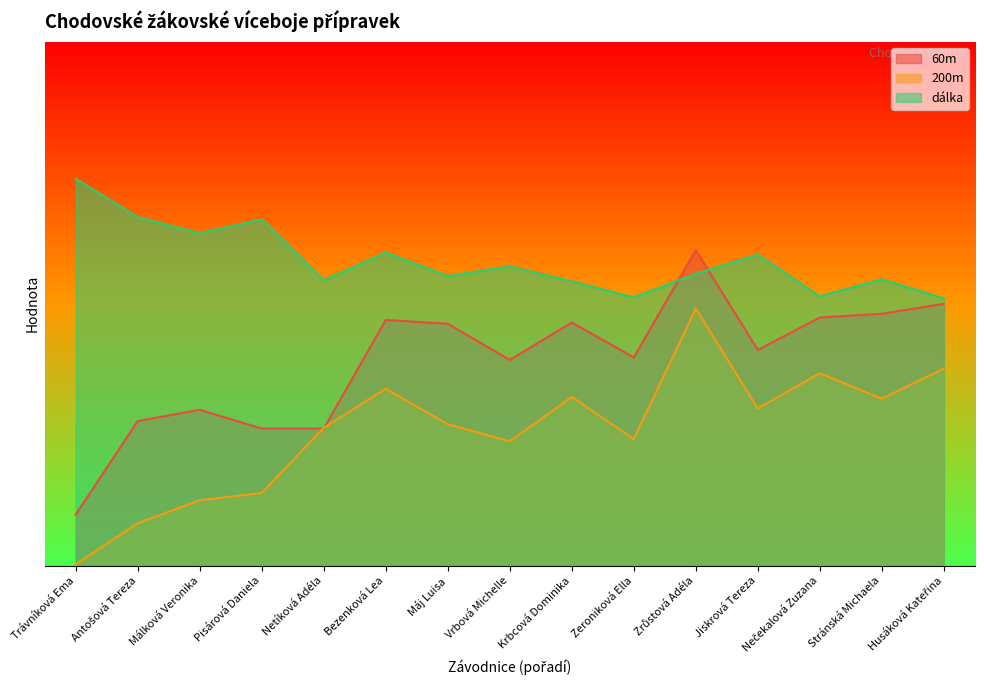

True or false: dalka has more than 2 interior local peaks.

True